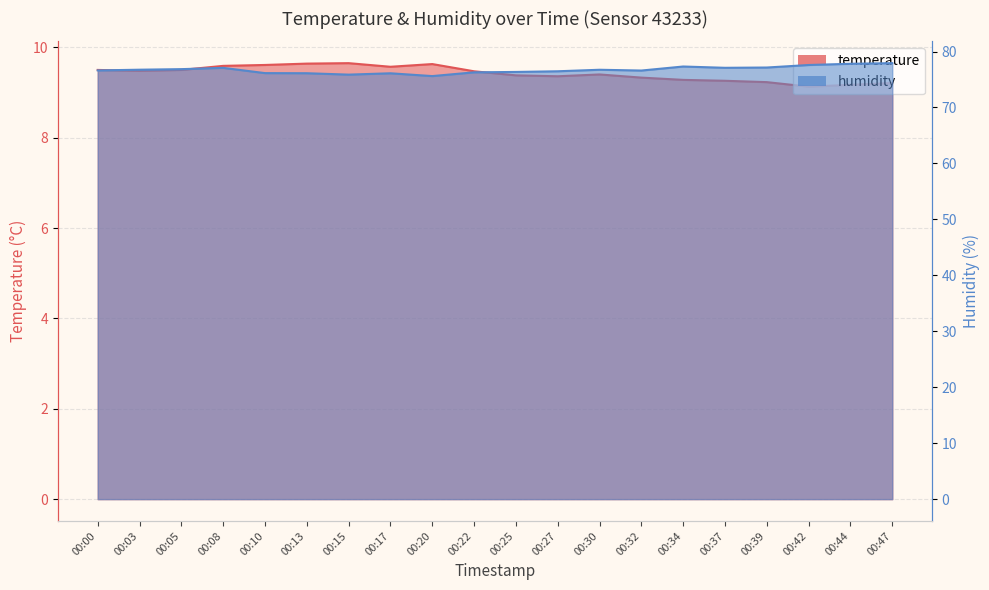

Which category has the highest value in the temperature series?

00:15